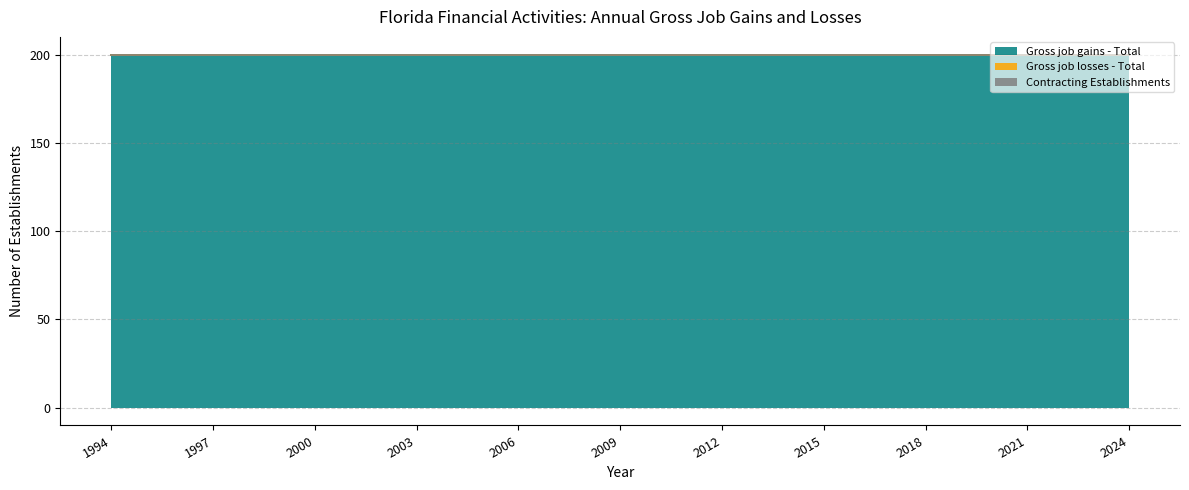

What is the value of the Gross job gains - Total point at the 11th from the left?

200